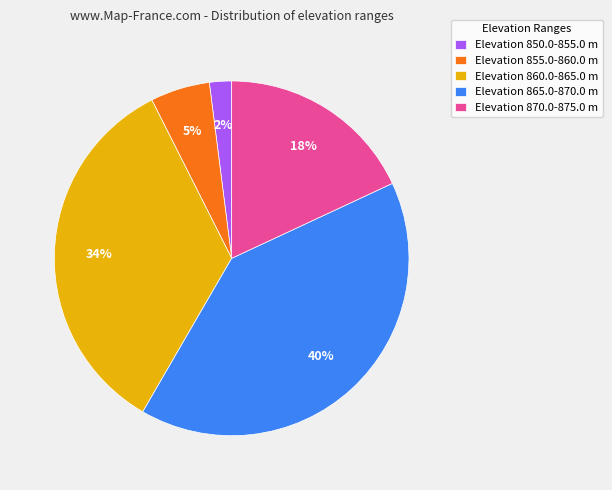

Is the sum of Elevation 870.0-875.0 m and Elevation 860.0-865.0 m greater than half?

Yes